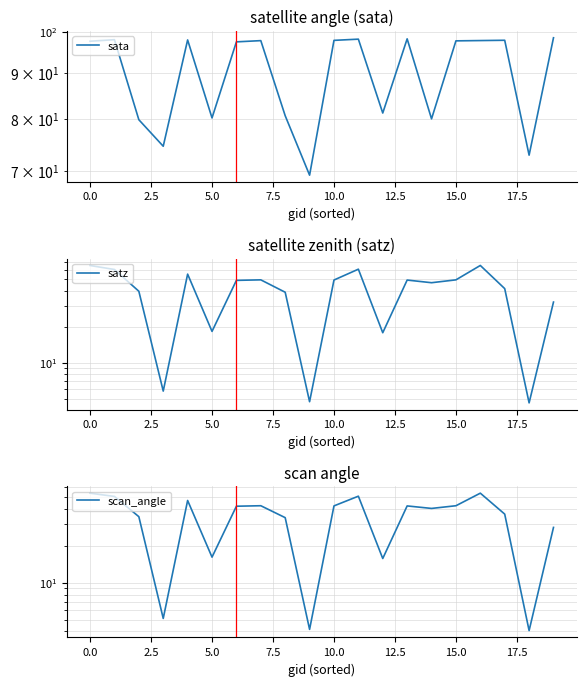

Rank the series by their maximum value, from lowest to highest.

scan_angle, satz, sata